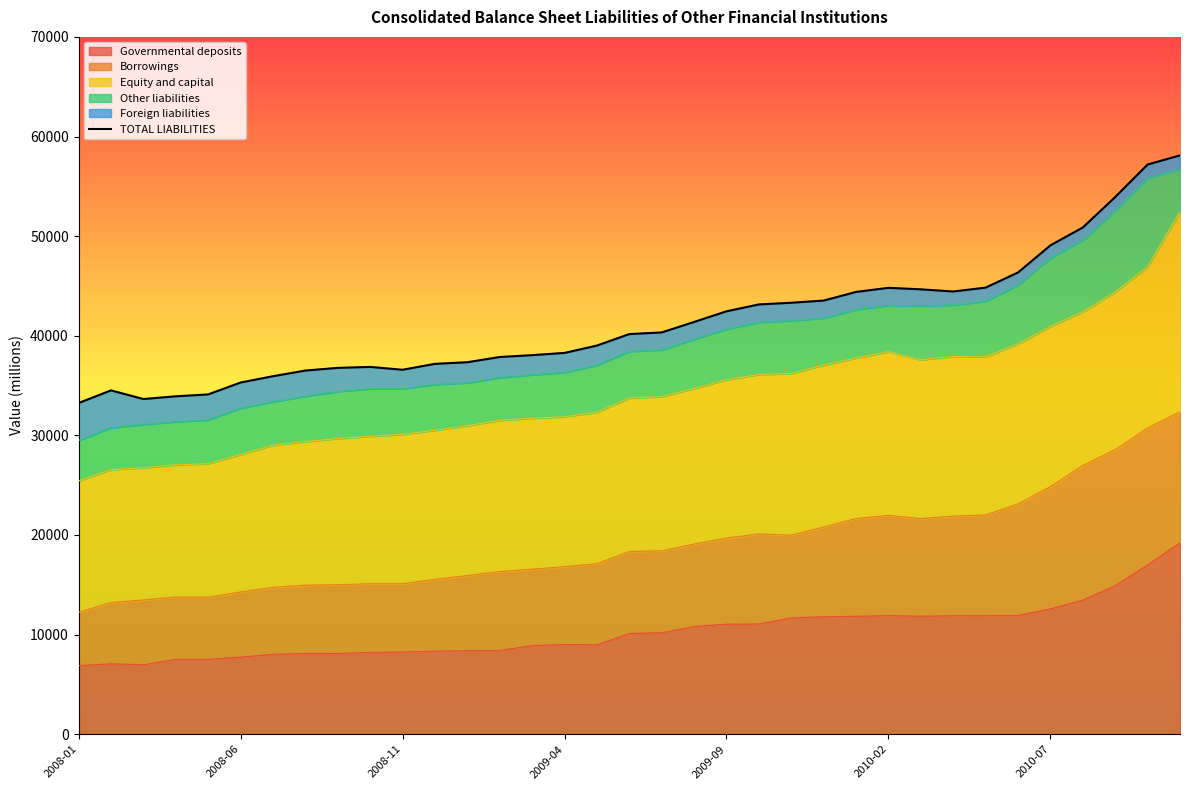

Does the chart display data point markers on the line(s)?

No